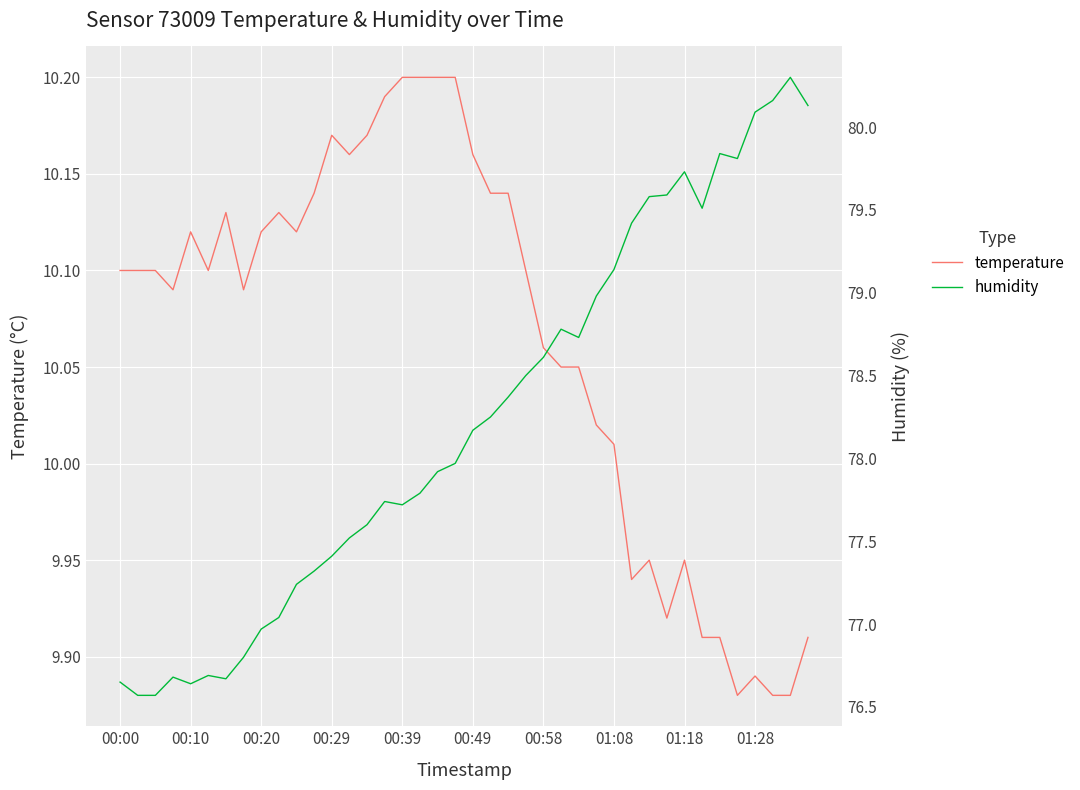

Which category has the highest value across all series?

38